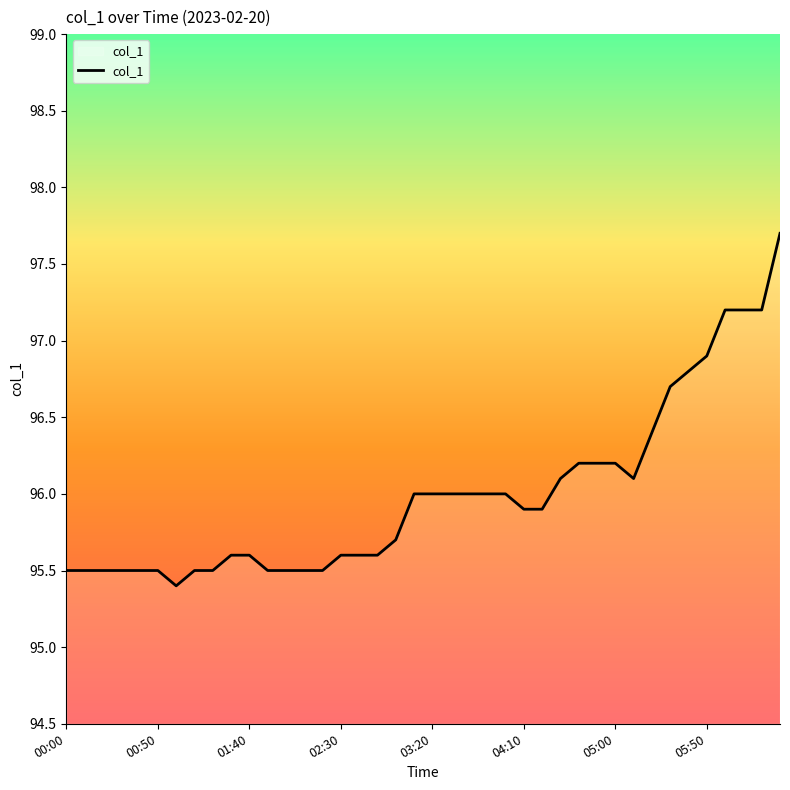

What is the minimum value shown in the chart?

95.4